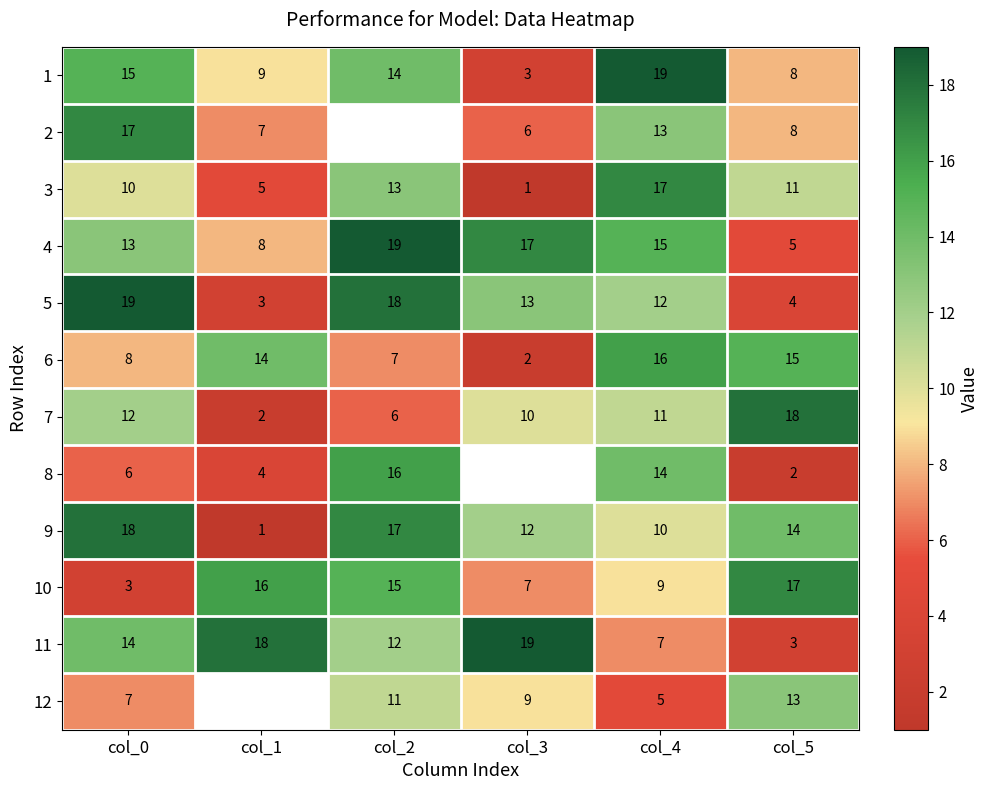

What is the sum of the 5 values at col_5 and col_2?

22